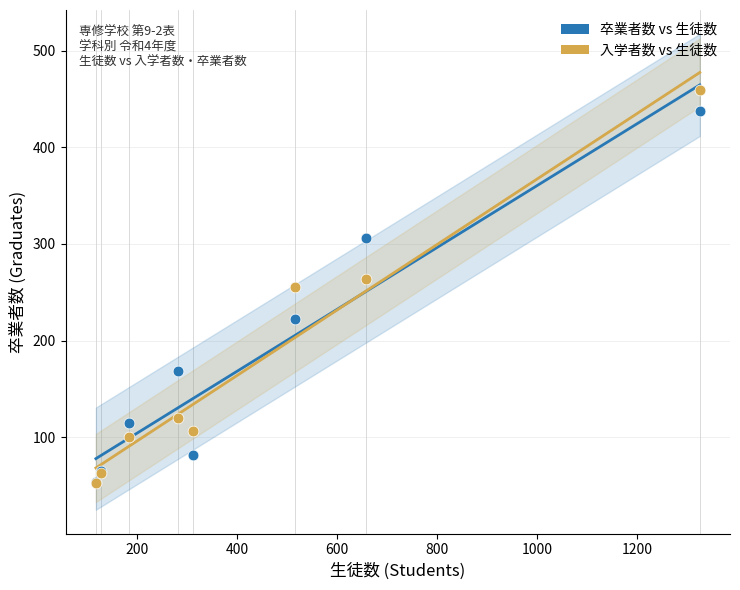

In the 卒業者数 vs 生徒数 series, what Y value is closest to 246?

222